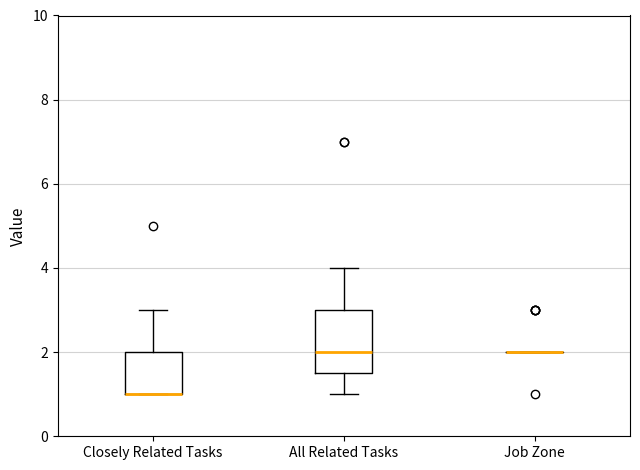

Reading left to right, read every box against the y-axis: the position of its median line, the range the box covers, and the ends of its whiskers. The values are not printed on the chart, so give them approximately, as read against the axis.

Closely Related Tasks: median 1.0 (drawn on the box's lower edge), box 1.0 to 2.0, whiskers 1.0 to 3.0
All Related Tasks: median 2.0, box 1.6 to 3.0, whiskers 1.0 to 4.0
Job Zone: box collapsed to a line at 2.0, whiskers 2.0 to 2.0